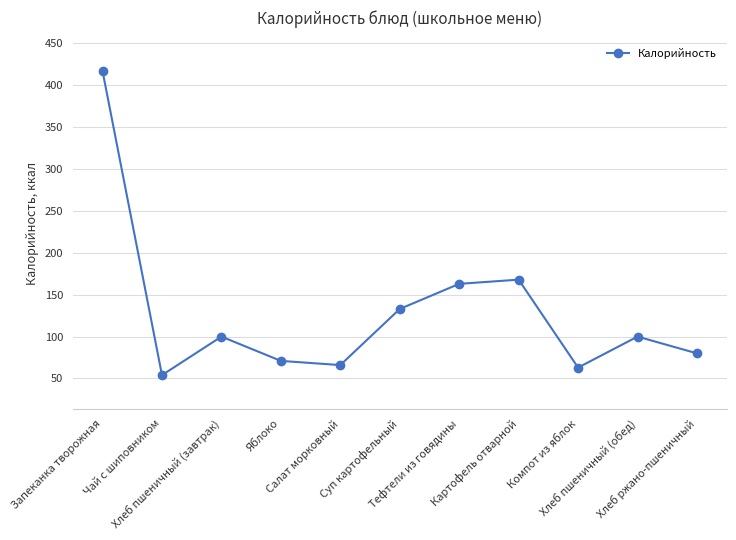

Reading left to right, list all the values displayed in this chart.

417	54	100	71	66	133	163	168	63	100	80